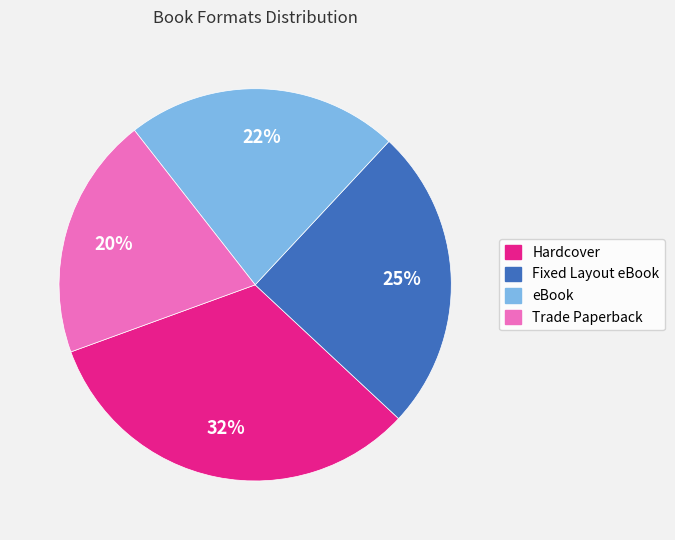

How many slices are in this pie chart?

4